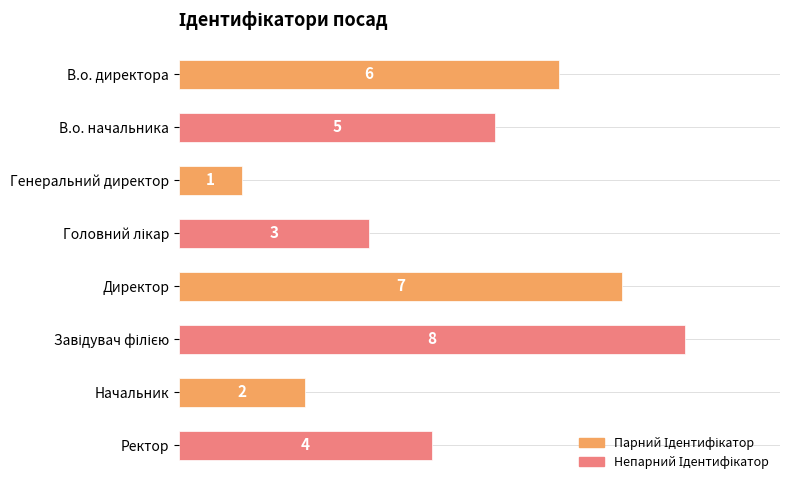

What is the sum of all values?

36